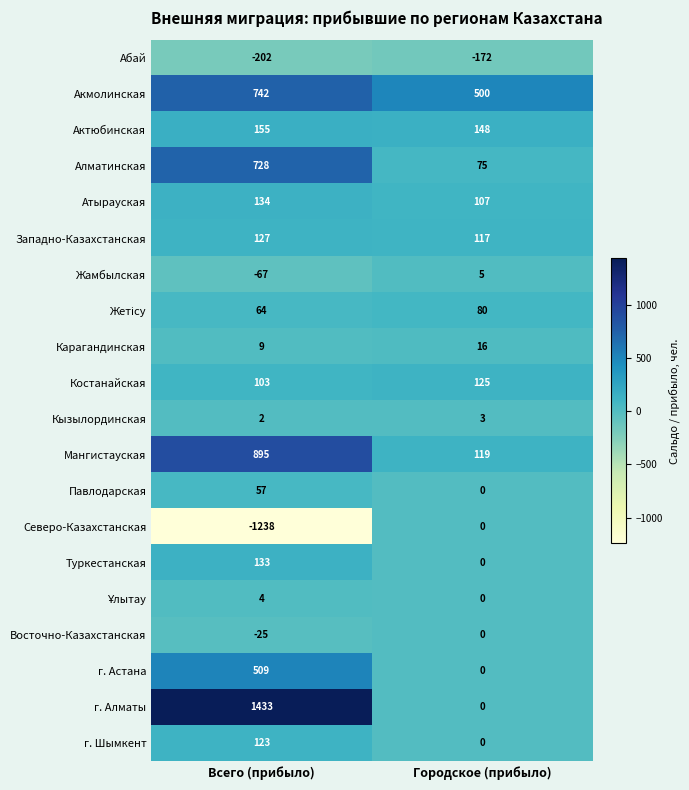

At which category is the sum across all series the highest?

Всего (прибыло)